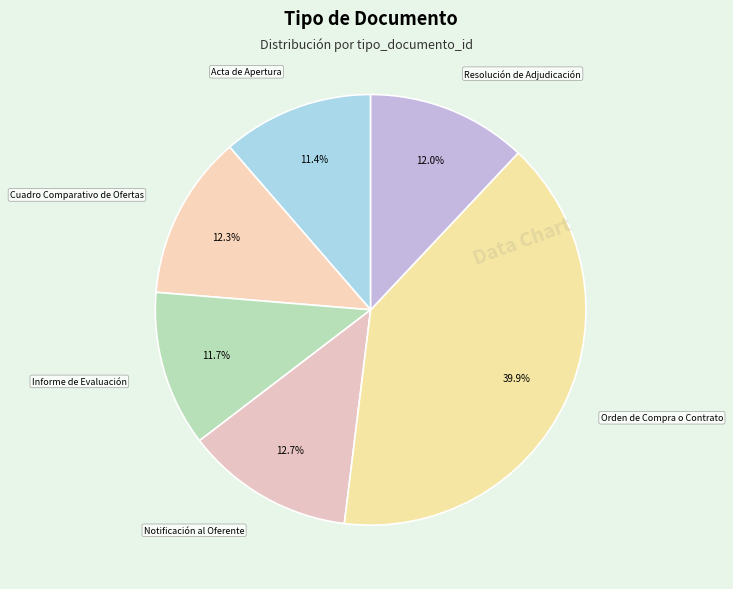

To the nearest percent, what is the difference between the largest and smallest slice percentages?

29%